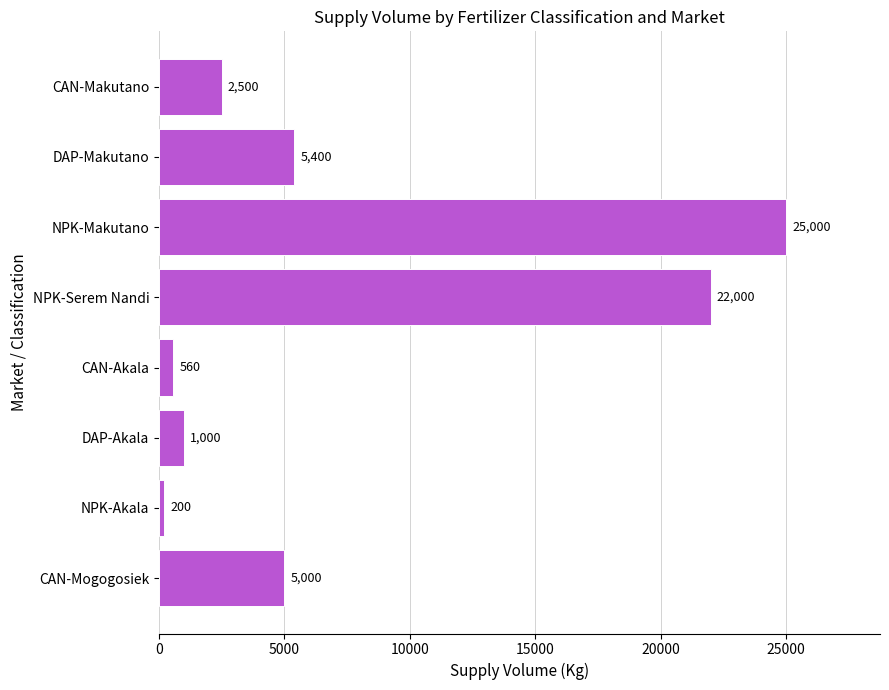

What is the difference between the second highest and minimum values?

21800